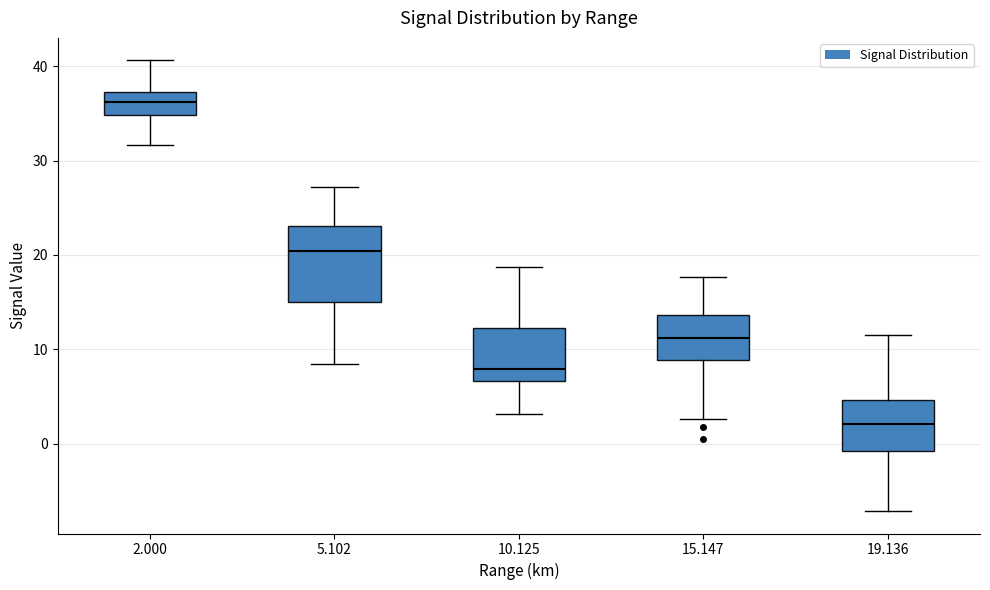

Reading left to right, transcribe this box plot: for each box, give where its median line is, the range the box spans, and where its two whiskers end, as read against the y-axis. The values are not printed on the chart, so give them approximately, as read against the axis.

2.000: median 36, box 35 to 37, whiskers 32 to 41
5.102: median 20, box 15 to 23, whiskers 9 to 27
10.125: median 8, box 7 to 12, whiskers 3 to 19
15.147: median 11, box 9 to 14, whiskers 3 to 18
19.136: median 2, box -1 to 5, whiskers -7 to 12